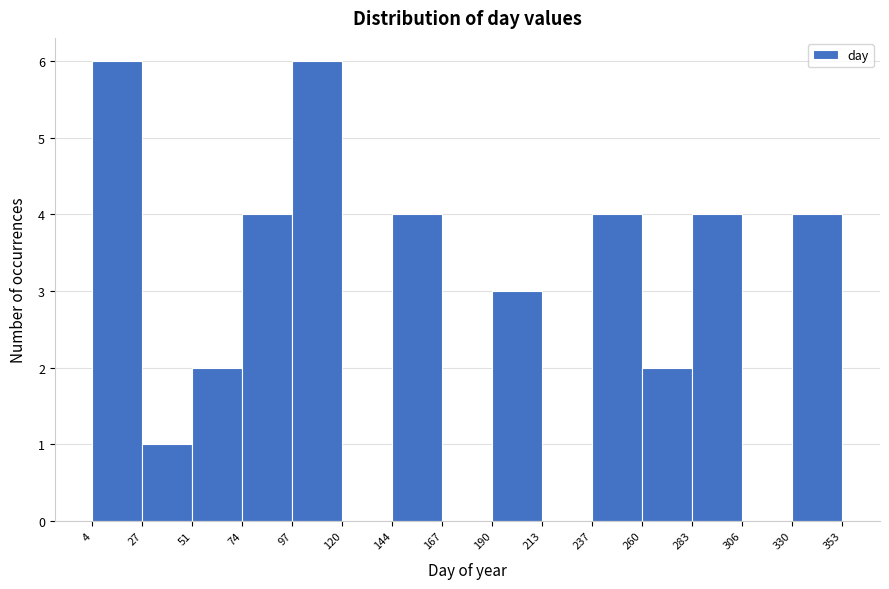

Reading left to right, list every bar in this chart as the range it spans on the x-axis followed by its height. The values are not printed on the chart, so give them approximately, as read against the axis.

4 to 27: 6
27 to 51: 1
51 to 74: 2
74 to 97: 4
97 to 120: 6
120 to 144: 0
144 to 167: 4
167 to 190: 0
190 to 213: 3
213 to 237: 0
237 to 260: 4
260 to 283: 2
283 to 306: 4
306 to 330: 0
330 to 353: 4